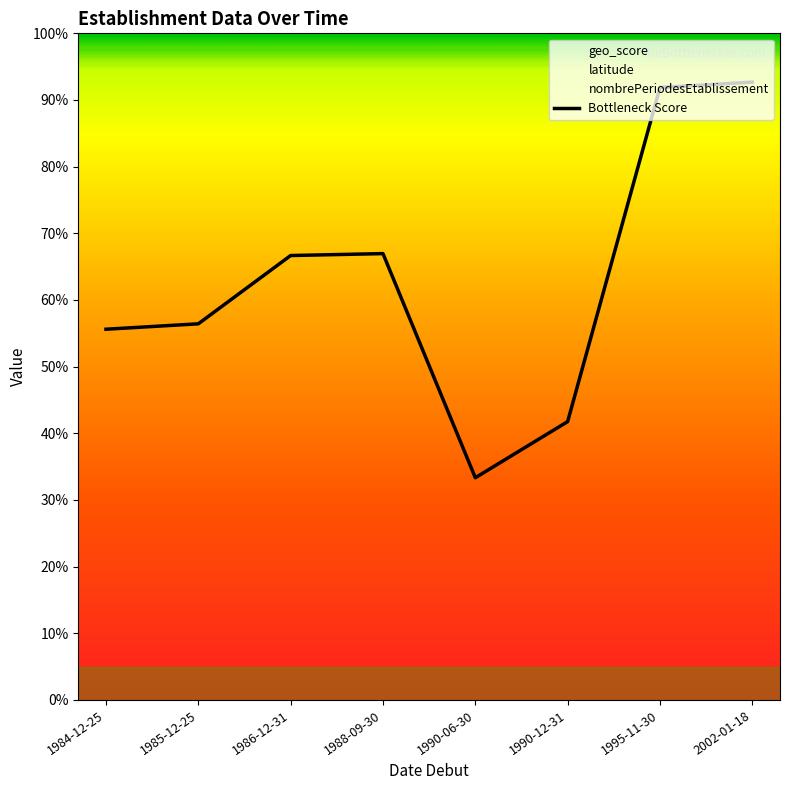

Which has a higher value, 1990-06-30 or 2002-01-18?

2002-01-18